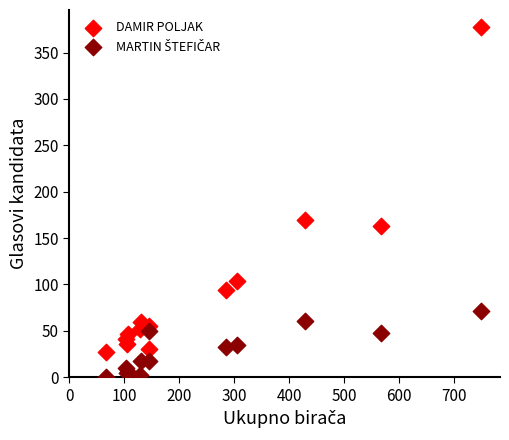

Which series has the largest Y range (max minus min)?

DAMIR POLJAK